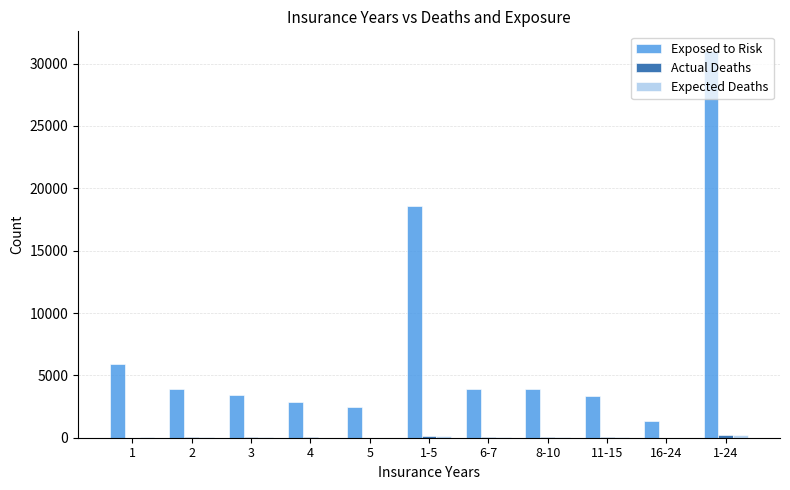

The value of Exposed to Risk at 2 is 3914.0. True or false?

True